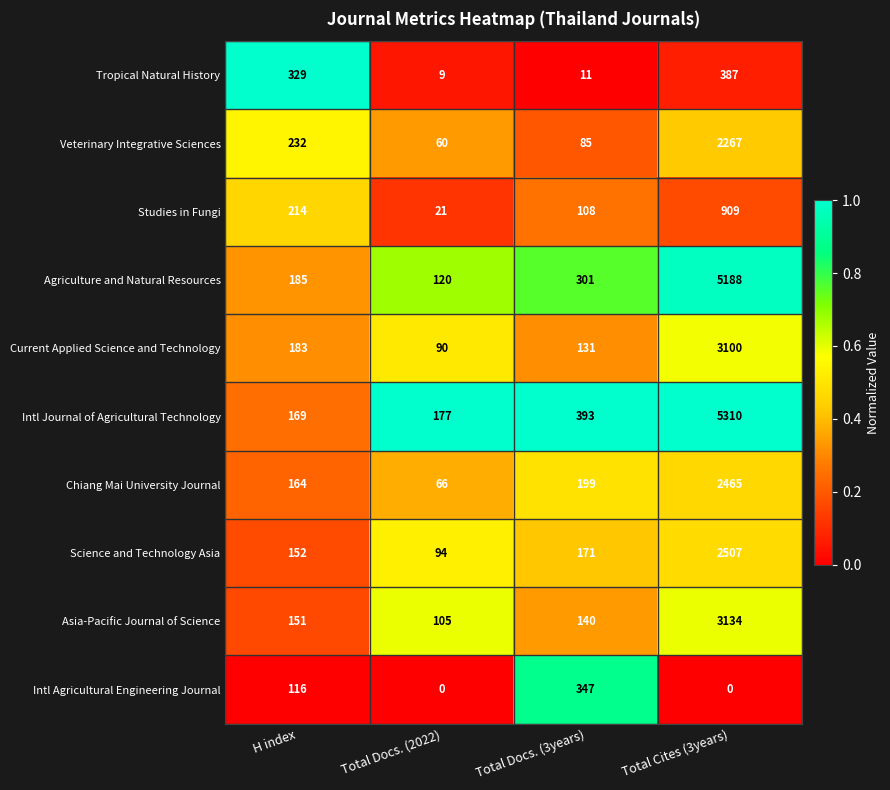

Is it true that Tropical Natural History equals 11 at Total Docs. (3years)?

True